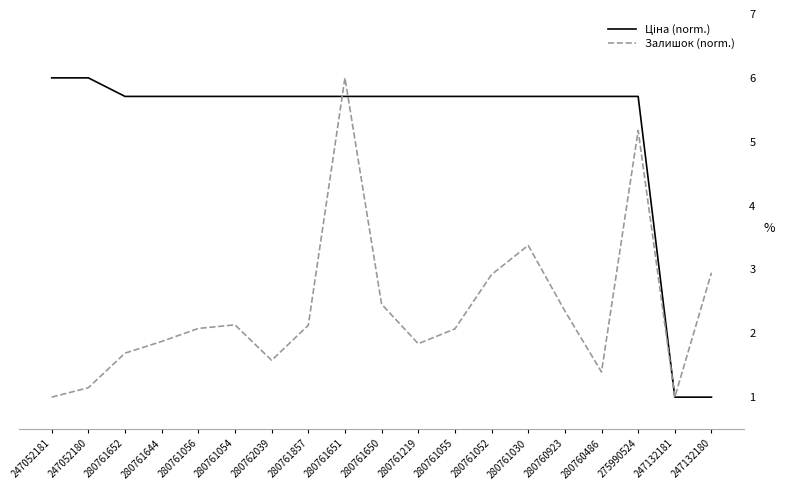

What is the difference between the highest and lowest values at 280761052?

2.8